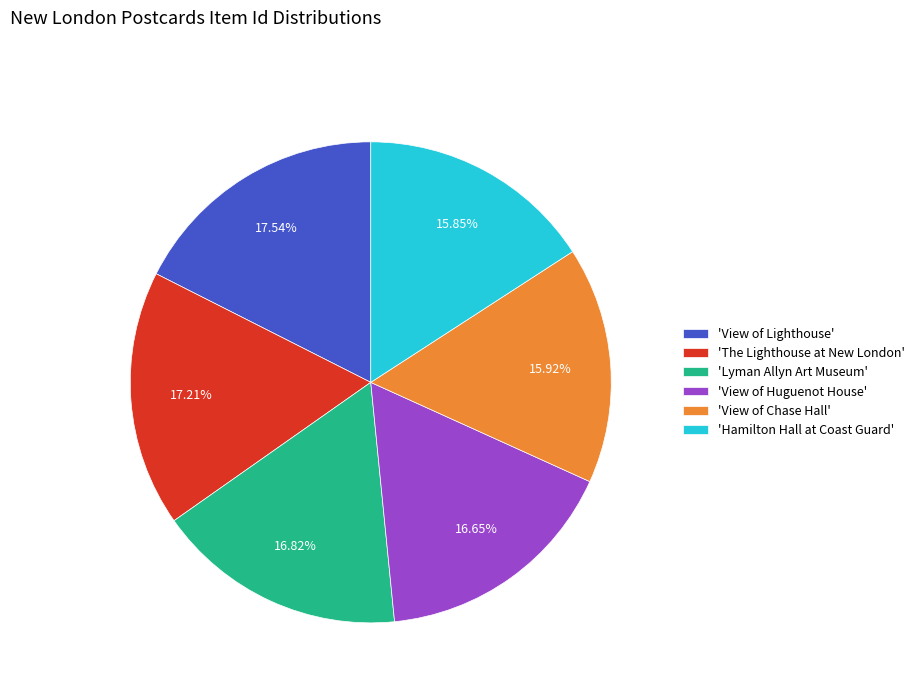

Between 'Lyman Allyn Art Museum' and 'View of Lighthouse', which is larger?

'View of Lighthouse'